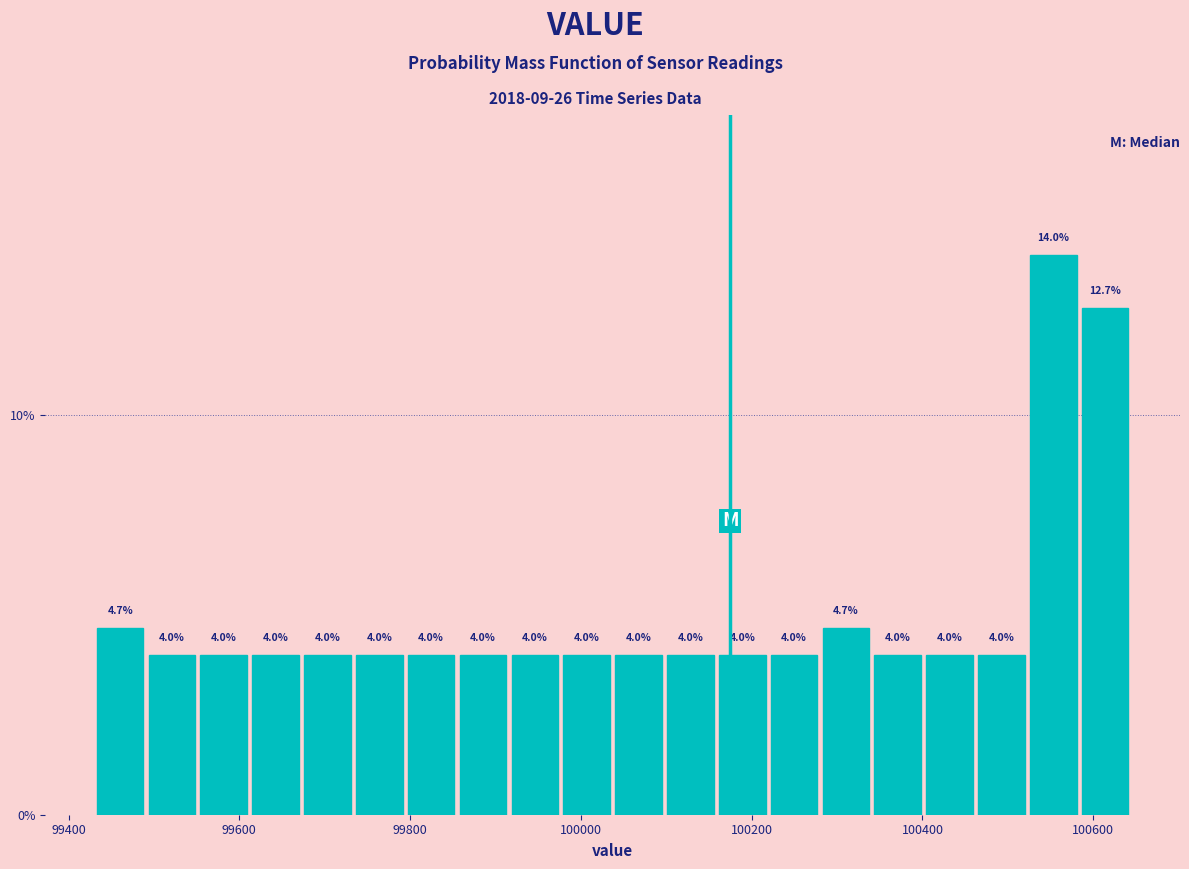

Read against the x-axis, roughly where is the centre of the tallest bar?

100560